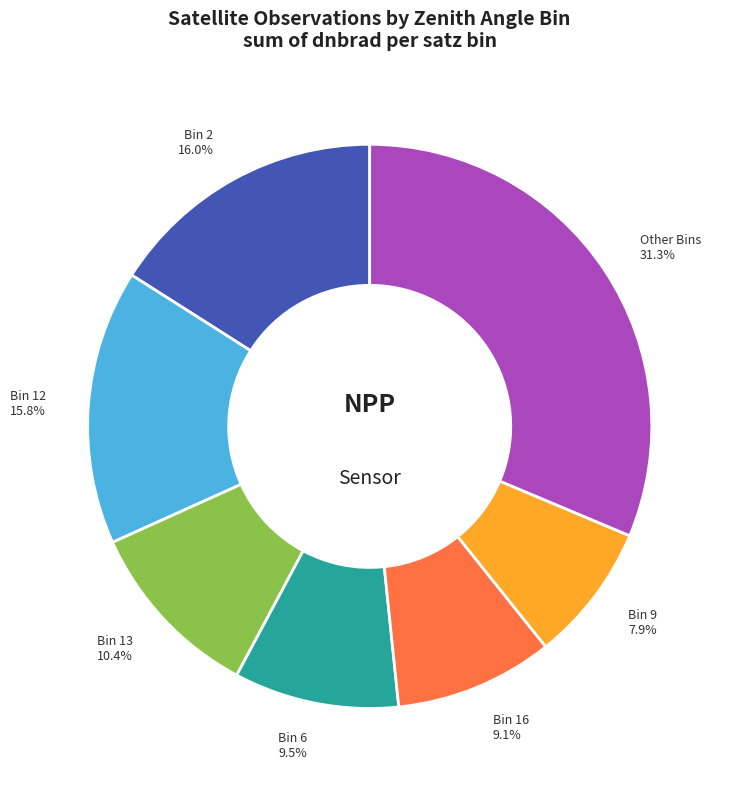

Is there any slice that represents more than half of the pie?

No